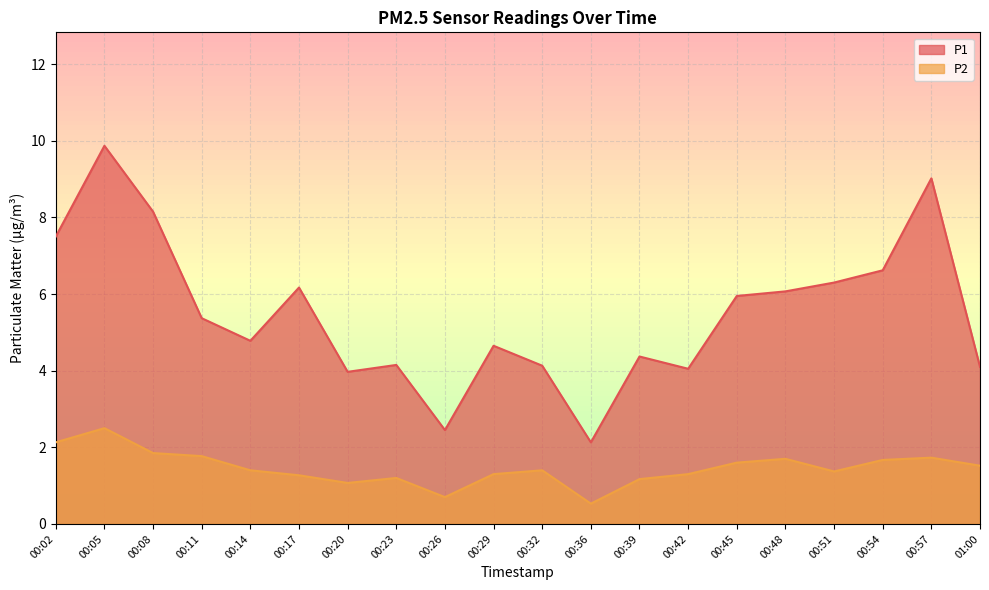

True or false: P1 and P2 cross at least once.

False